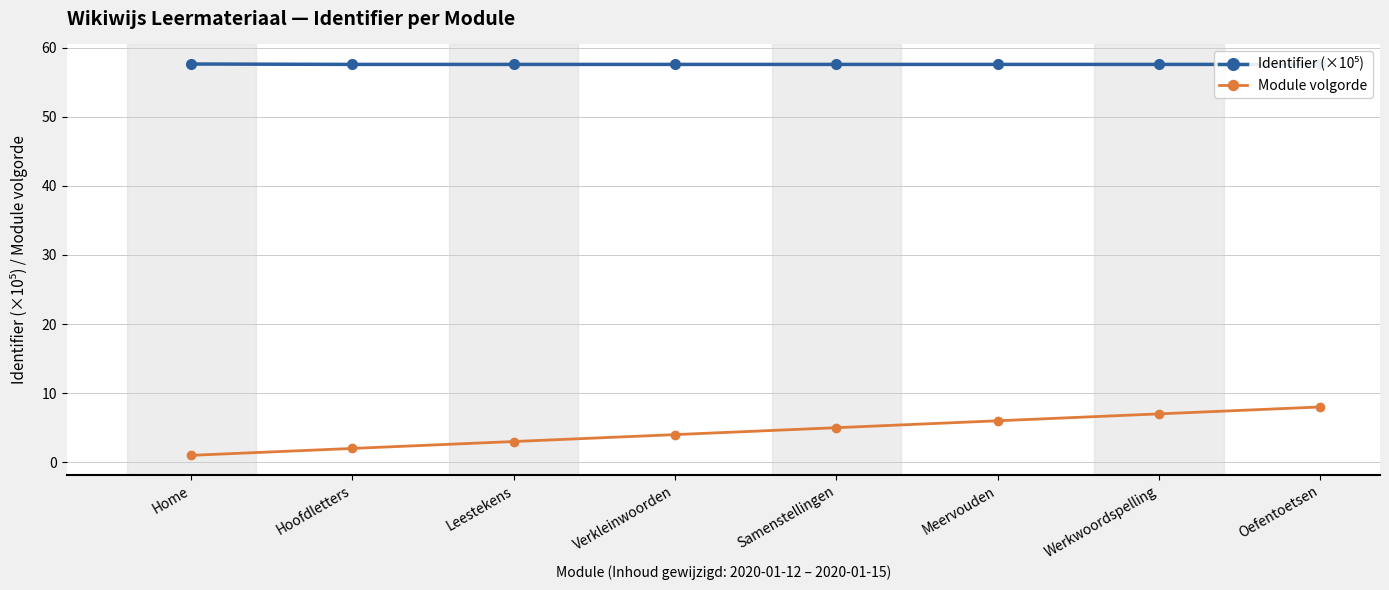

What is the difference between the Module volgorde values at Leestekens and Samenstellingen?

2.0